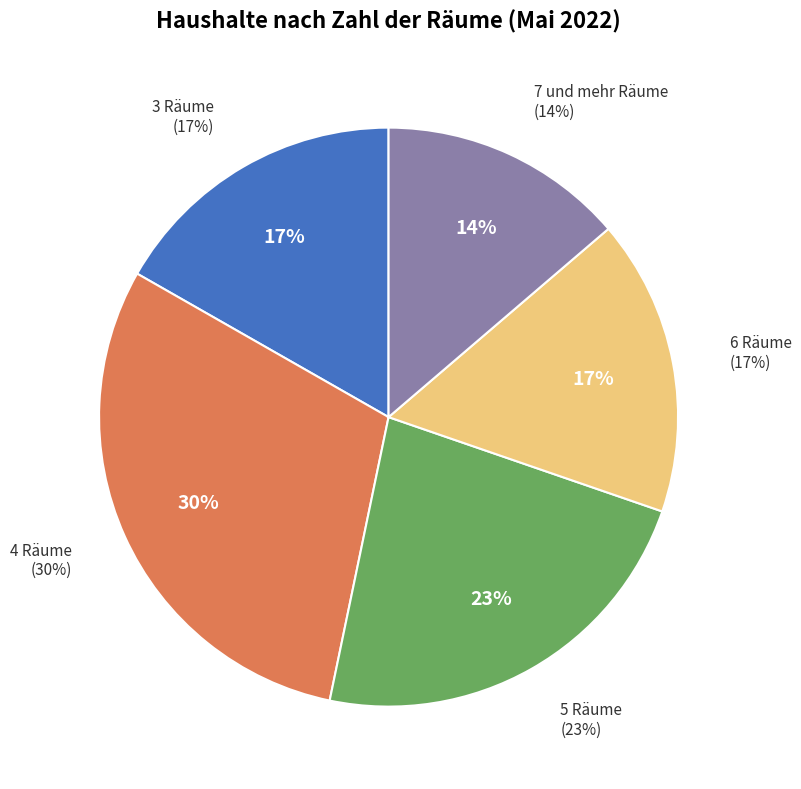

Count the number of slices in the pie.

5